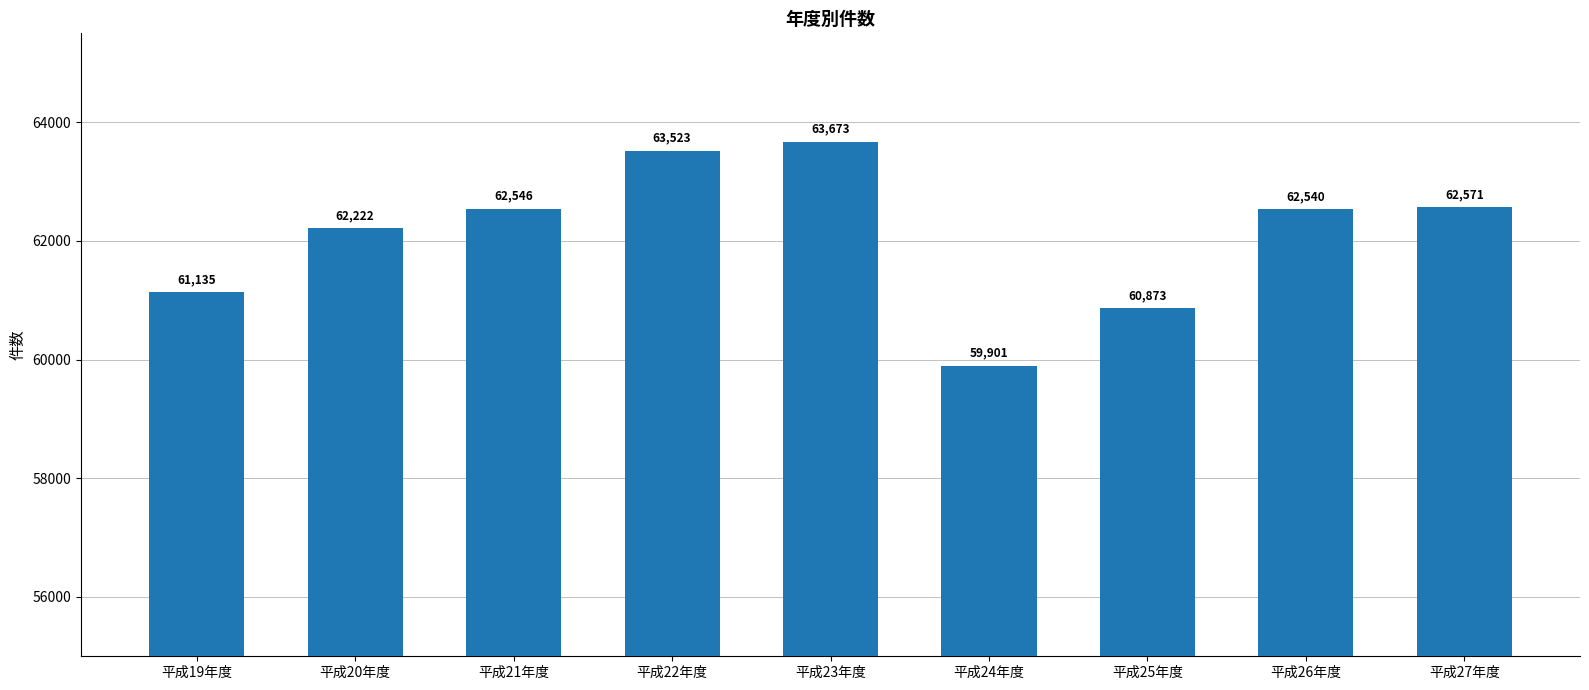

What is the difference between the second highest and second lowest values?

2650